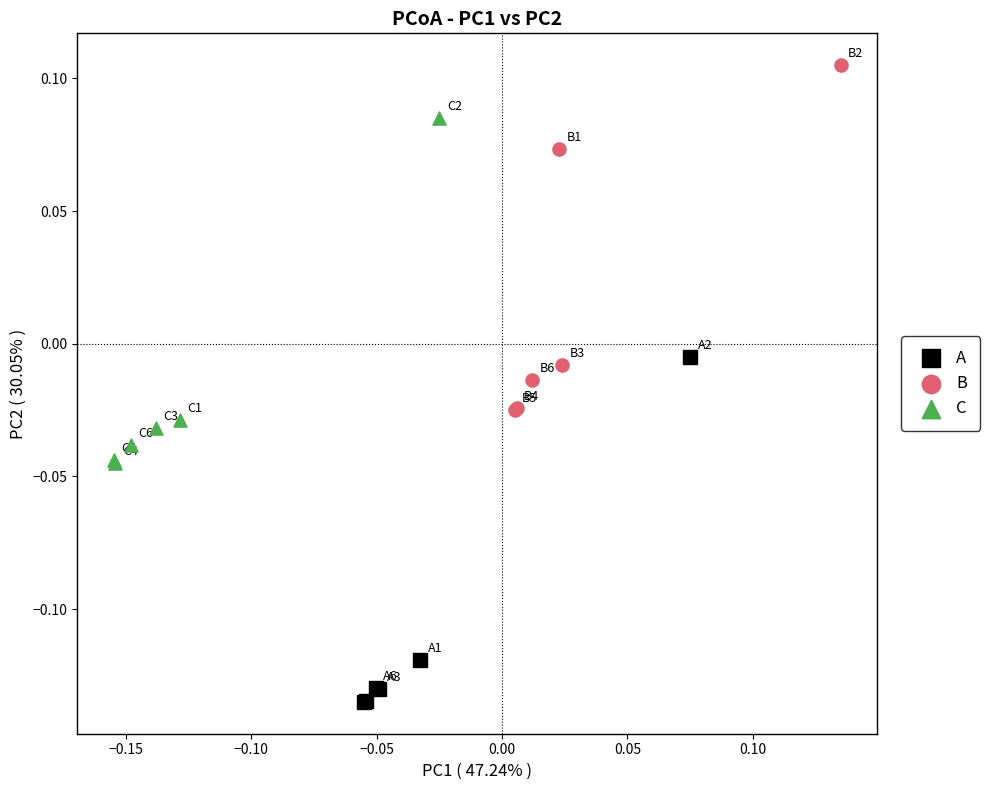

Which series contains the highest Y value?

B